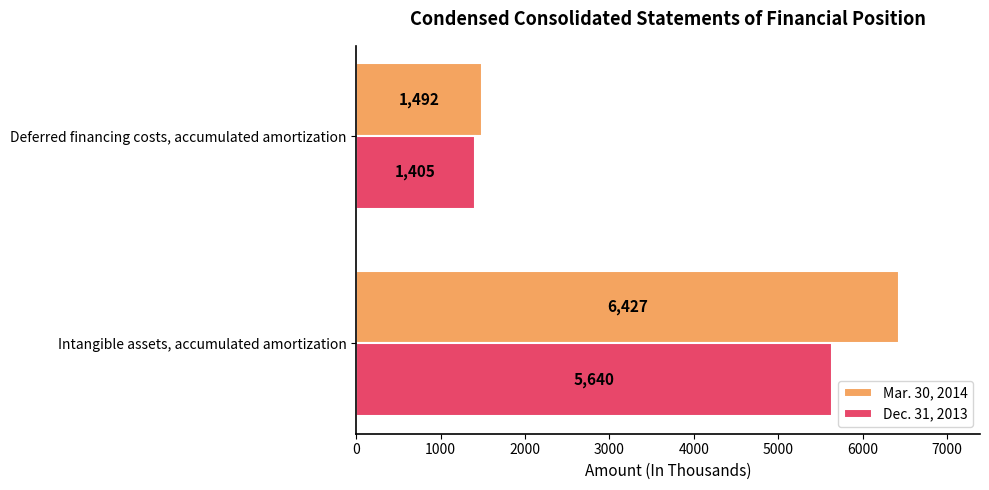

Between Intangible assets, accumulated amortization and Deferred financing costs, accumulated amortization, which series saw the biggest shift?

Mar. 30, 2014